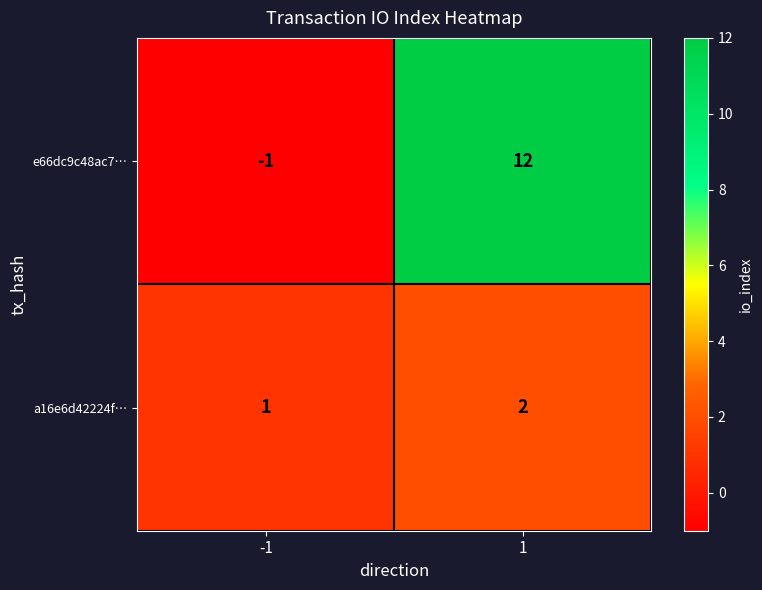

What is the sum of all a16e6d42224f… values?

3